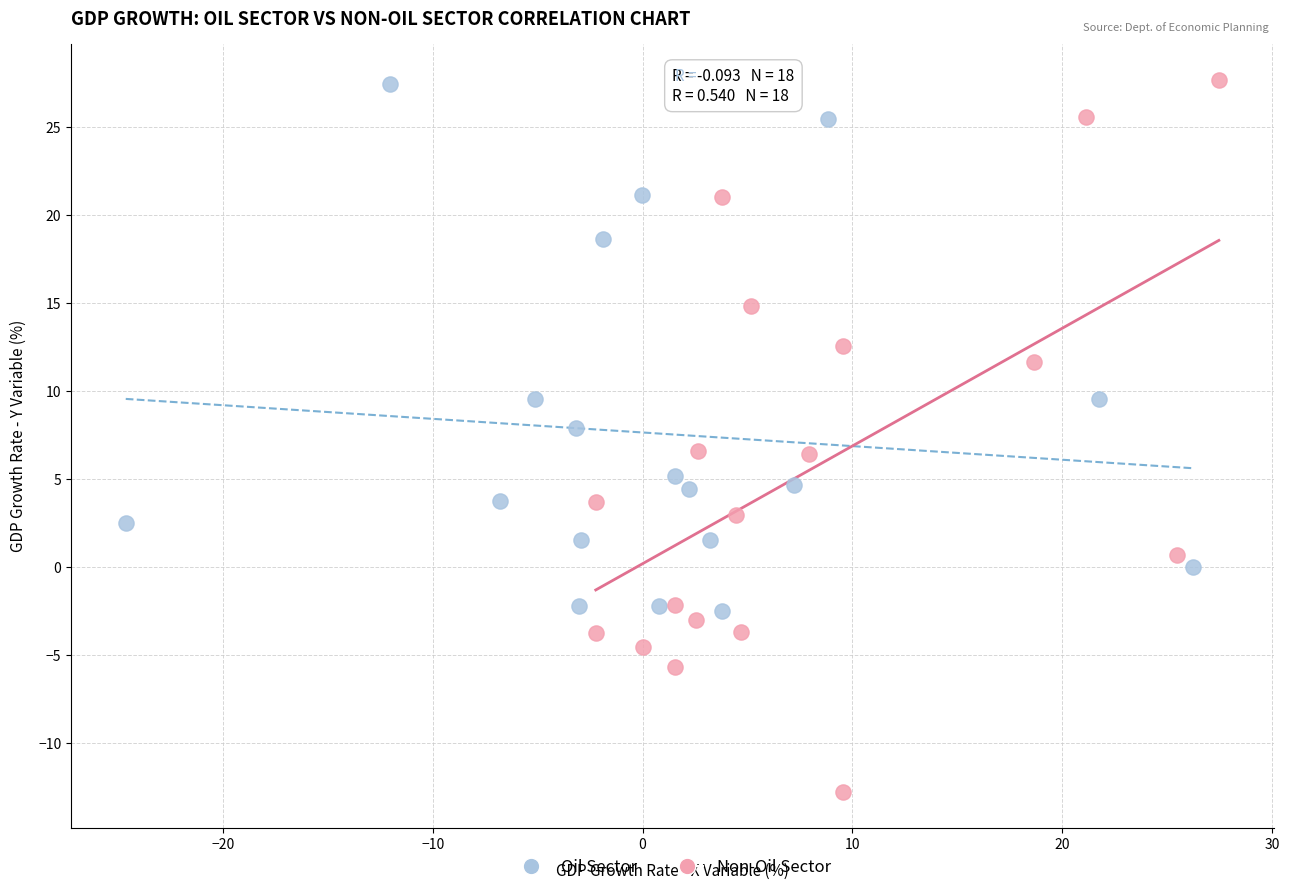

Which series has the largest Y range (max minus min)?

Non-Oil Sector